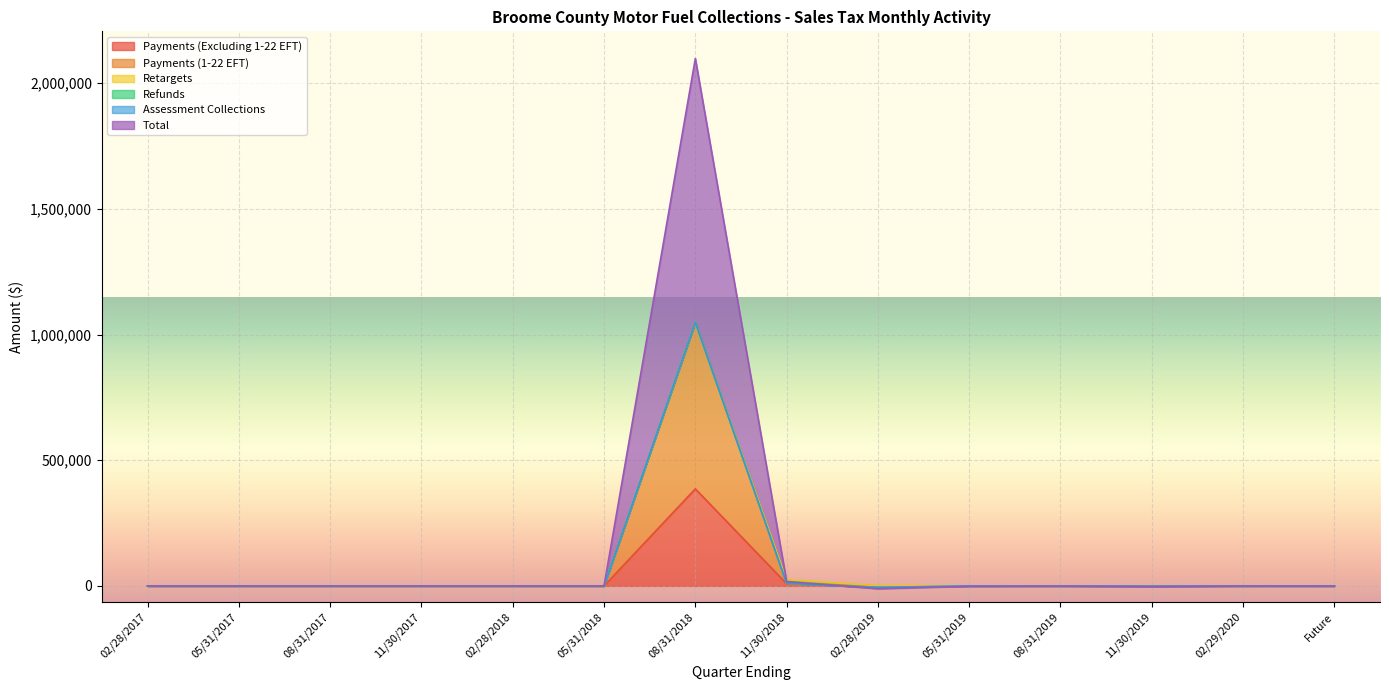

What is the minimum value shown in the chart?

-11039.4